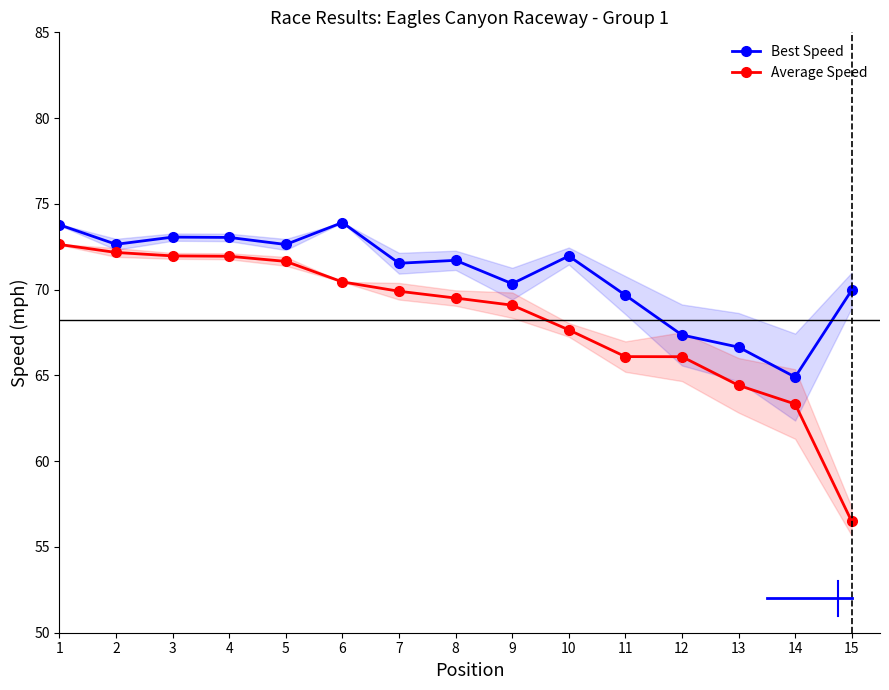

The value of Average Speed at 14 is 63.3. True or false?

True